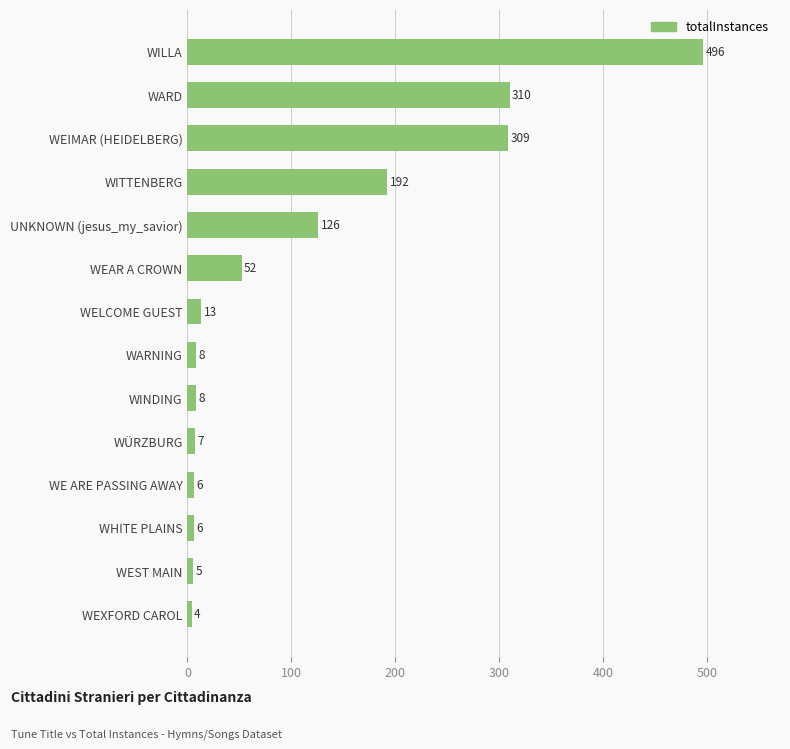

At which label is the value closest to 250?

WITTENBERG